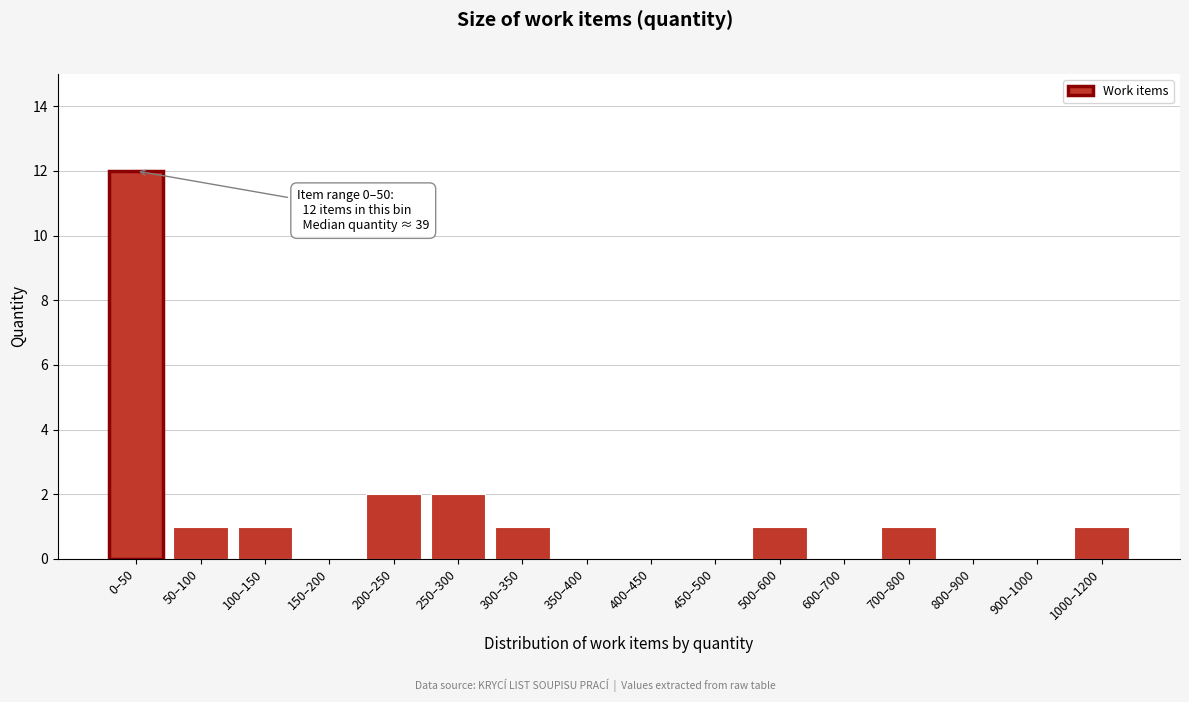

Reading left to right, transcribe all the data shown in this chart.

0–50=12	50–100=1	100–150=1	150–200=0	200–250=2	250–300=2	300–350=1	350–400=0	400–450=0	450–500=0	500–600=1	600–700=0	700–800=1	800–900=0	900–1000=0	1000–1200=1